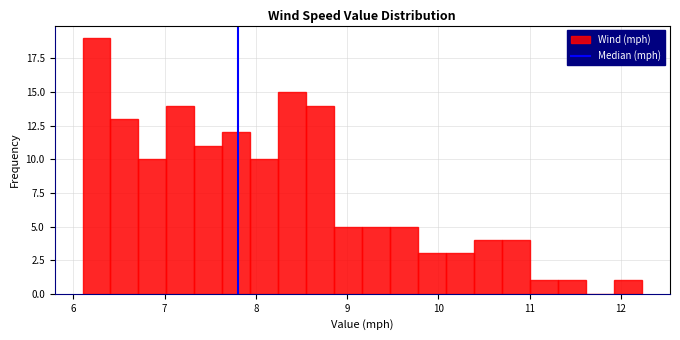

Around what value on the x-axis is the tallest bar? Give the approximate position of its centre, as read against the axis.

6.3